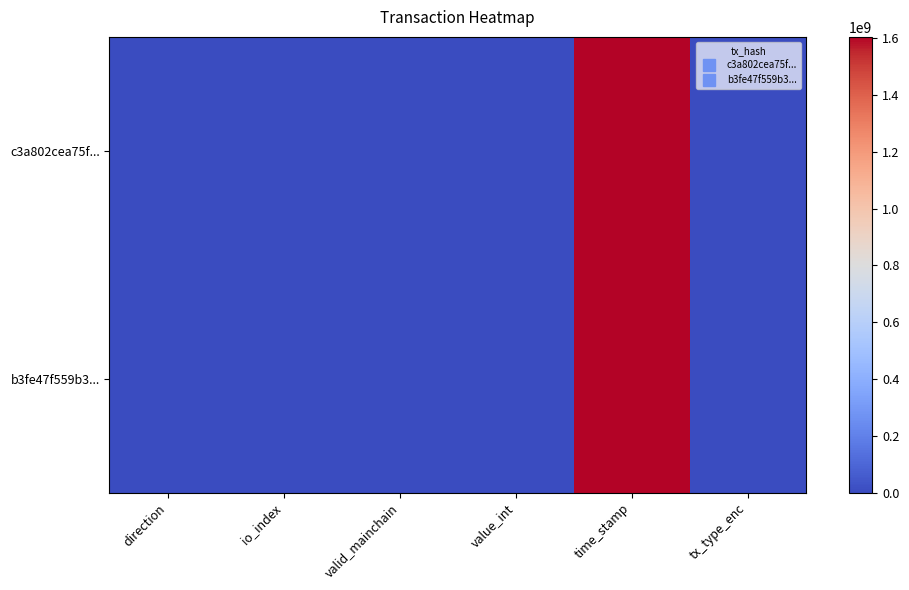

Reading left to right, list all the values displayed in this chart.

c3a802cea75f...: direction=-1	io_index=75	valid_mainchain=1	value_int=154	time_stamp=1604252479	tx_type_enc=0
b3fe47f559b3...: direction=1	io_index=2	valid_mainchain=1	value_int=154	time_stamp=1604170767	tx_type_enc=1